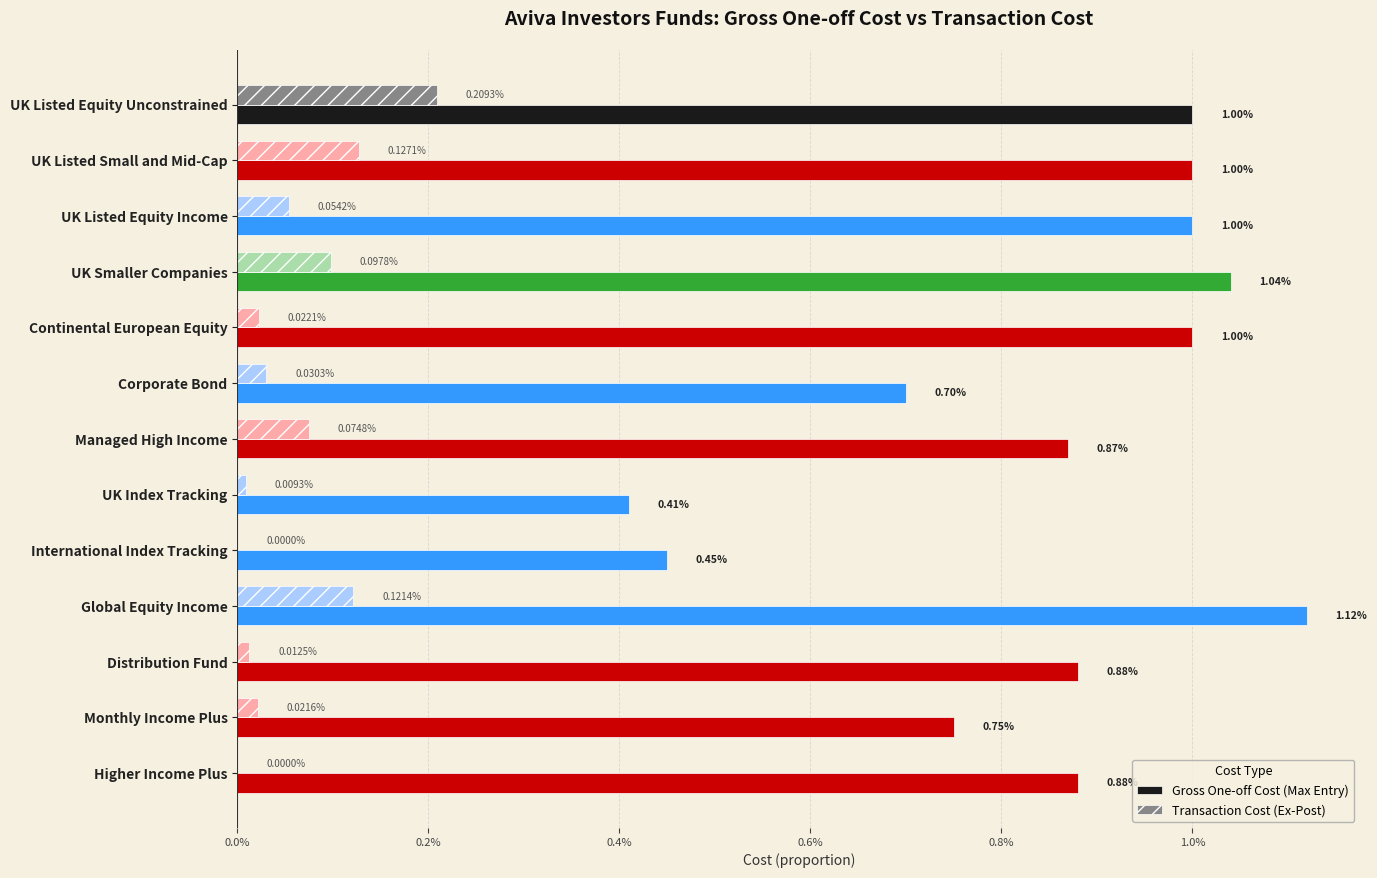

What are all the series names shown in the legend?

Gross One-off Cost (Max Entry), Transaction Cost (Ex-Post)